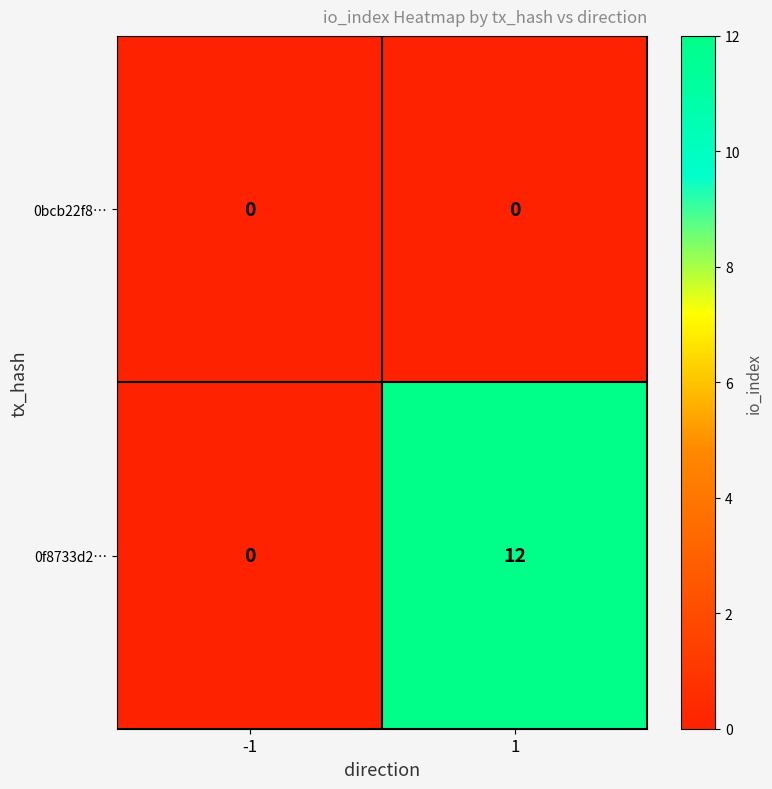

Is it true that 0f8733d2… equals -7 at -1?

False